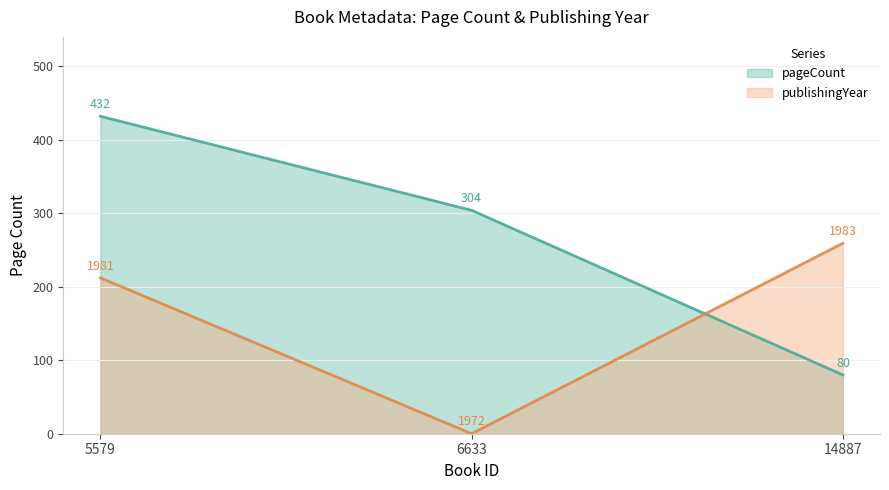

Which series changed the most between 5579 and 6633?

publishingYear